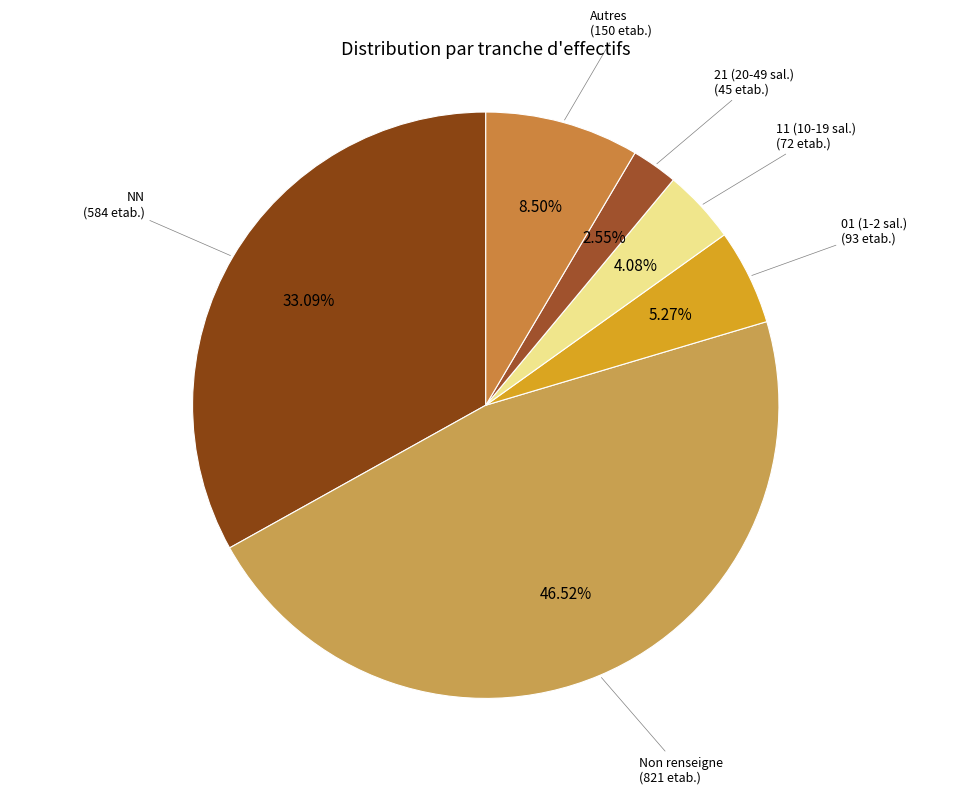

Combined, do 21 (20-49 sal.) (45 etab.) and 11 (10-19 sal.) (72 etab.) account for over 50%?

No